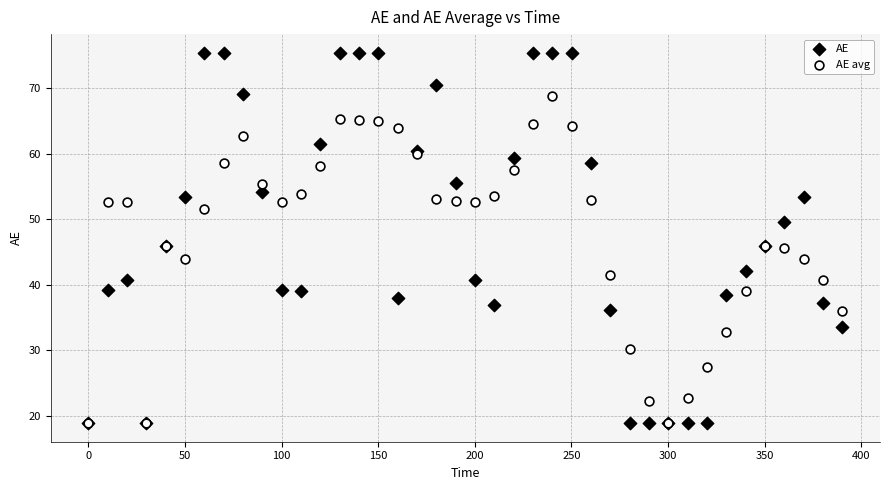

Which series has the largest Y range (max minus min)?

AE